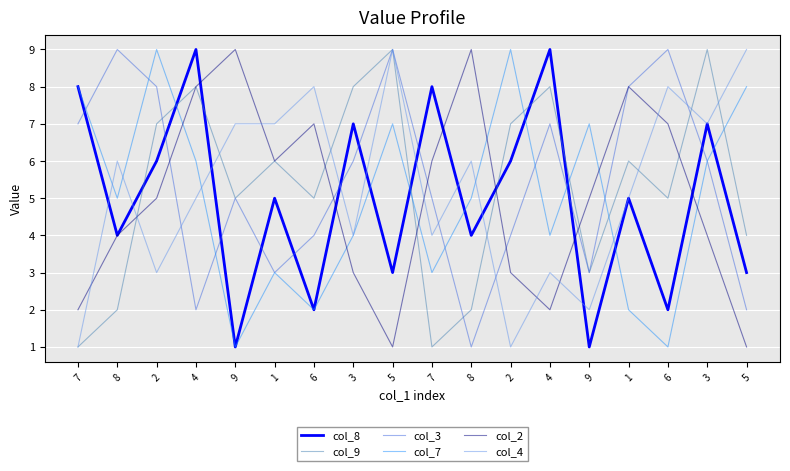

How many lines are shown in the chart?

6